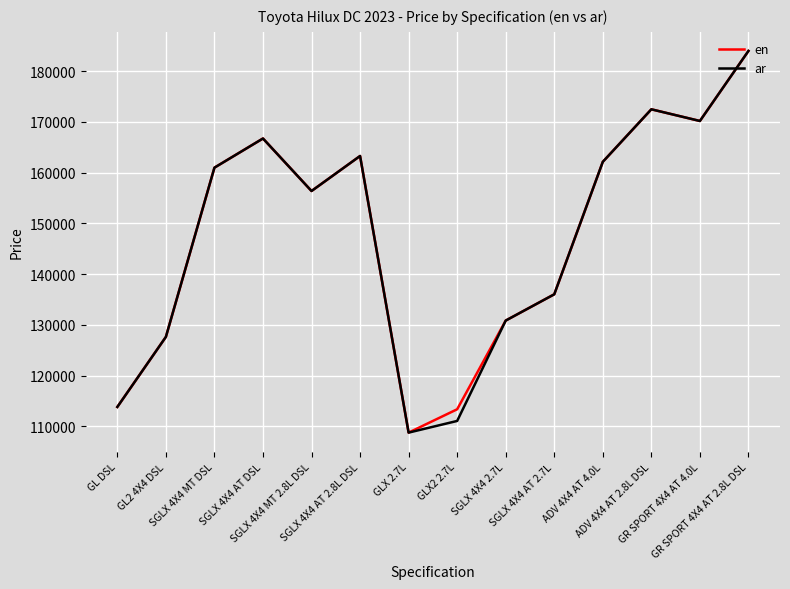

What is the lowest value of the ar series?

108790.0